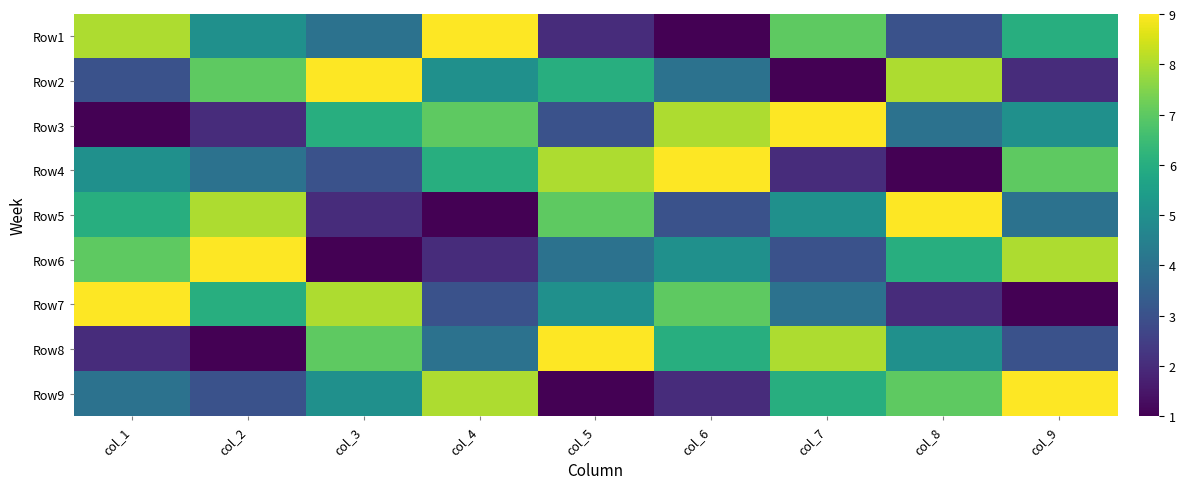

Which category has the lowest value across all series?

col_6